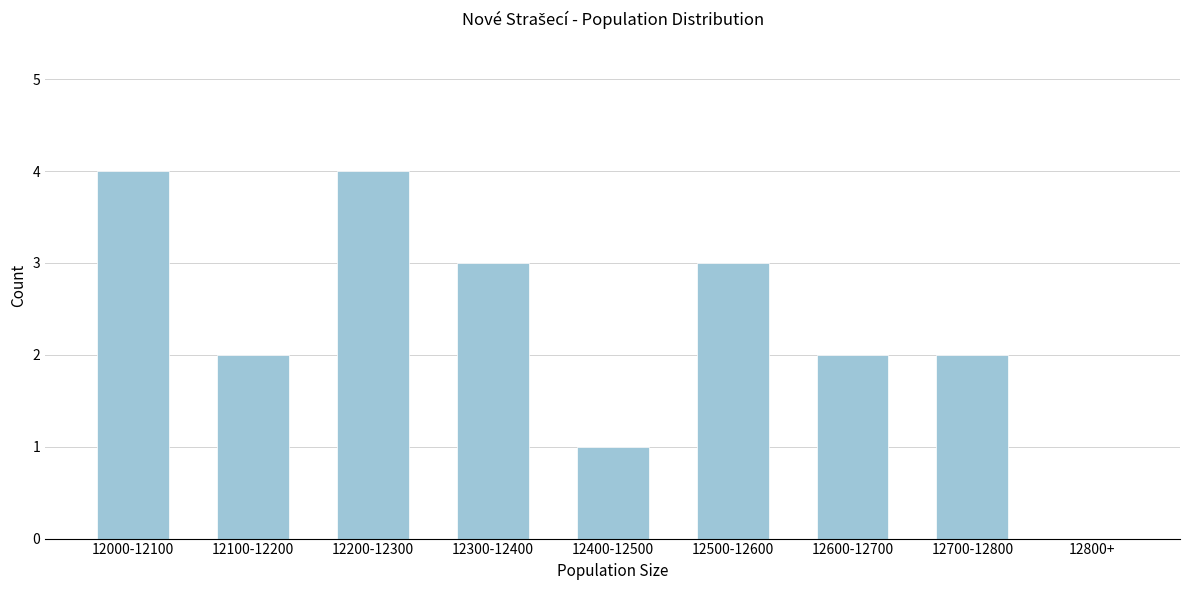

Reading right to left, what are all the values shown in this chart?

12800+=0	12700-12800=2	12600-12700=2	12500-12600=3	12400-12500=1	12300-12400=3	12200-12300=4	12100-12200=2	12000-12100=4